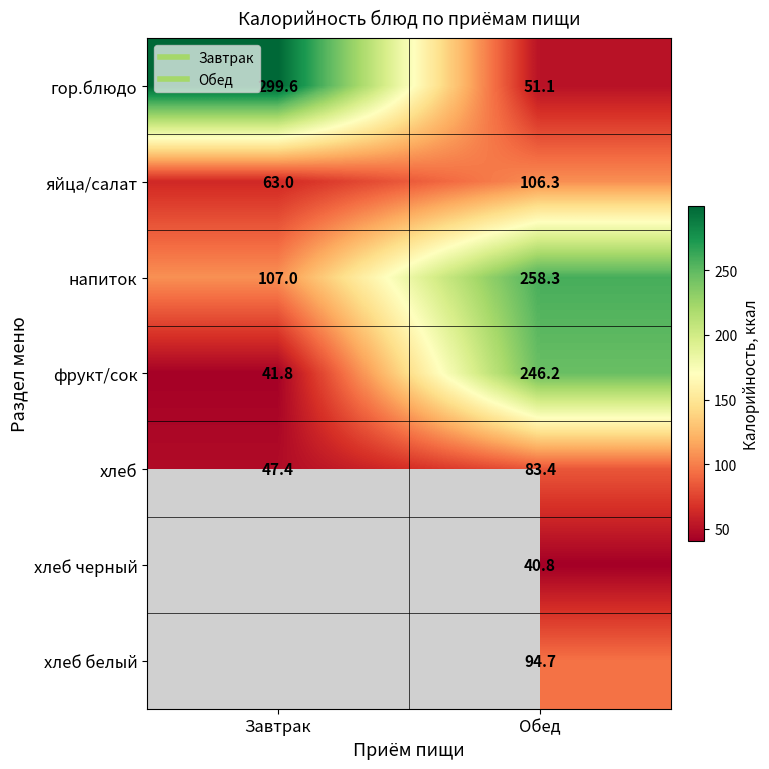

Rank the categories by гор.блюдо value from lowest to highest.

Обед, Завтрак